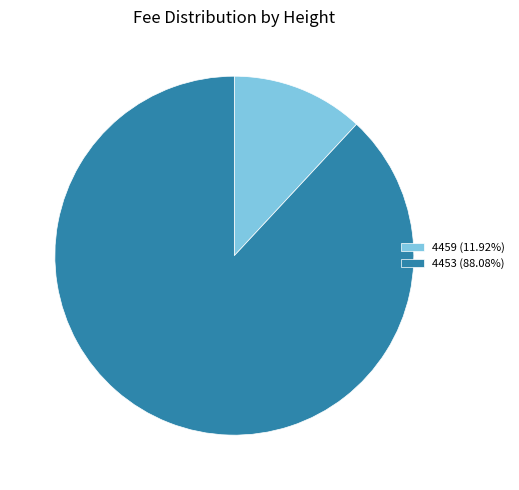

Is the sum of 4453 (88.08%) and 4459 (11.92%) greater than half?

Yes